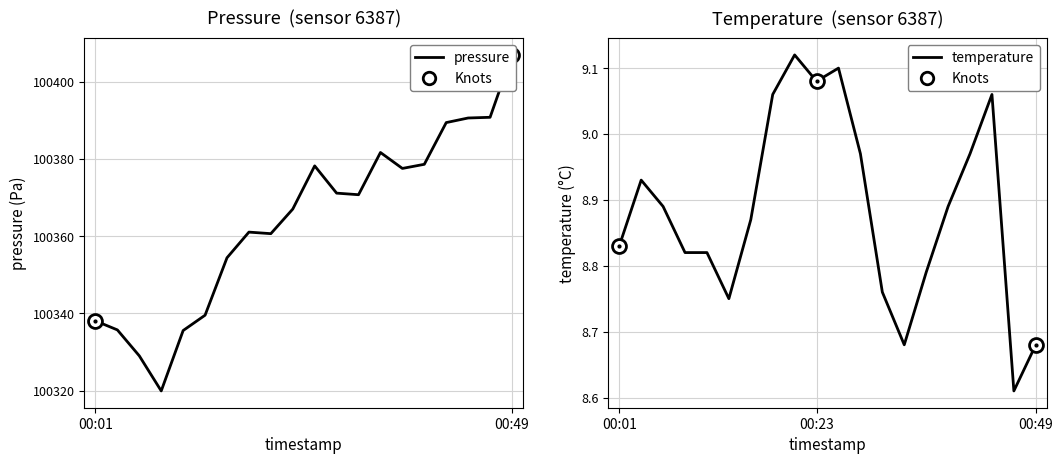

True or false: temperature and pressure cross at least once.

False